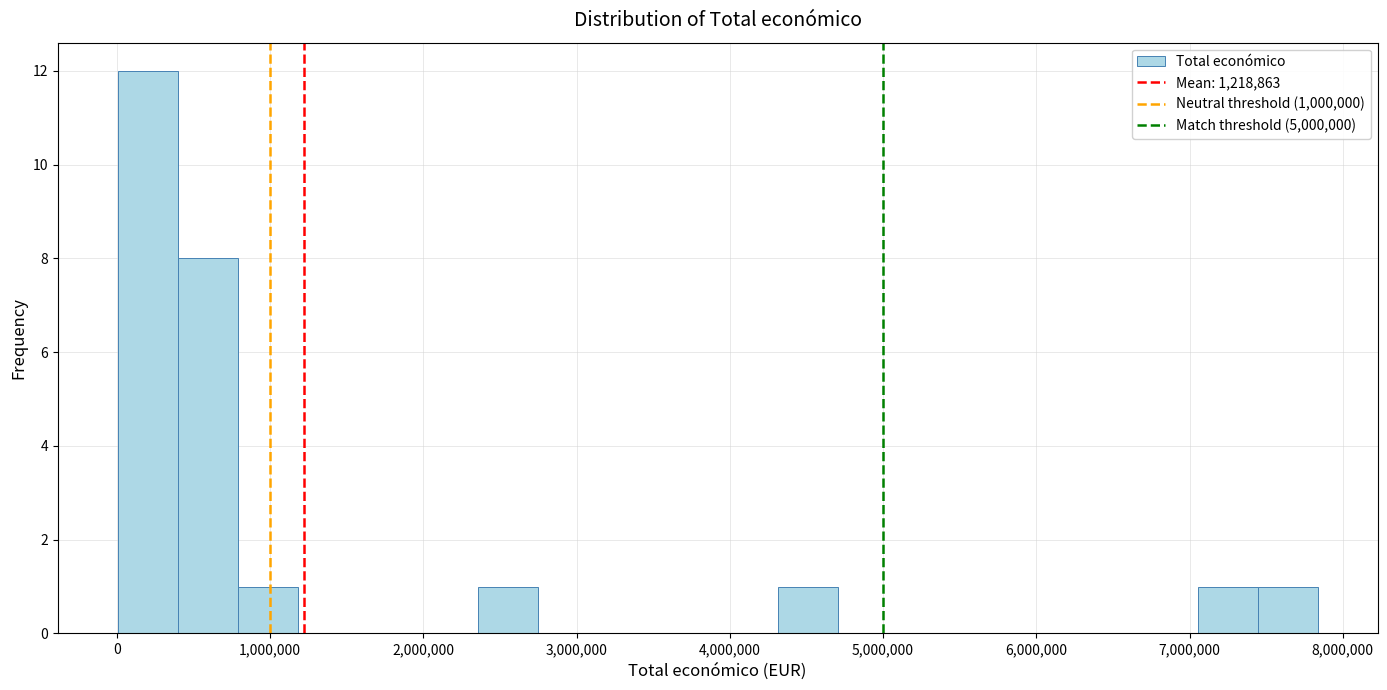

Around what value on the x-axis is the tallest bar? Give the approximate position of its centre, as read against the axis.

200000